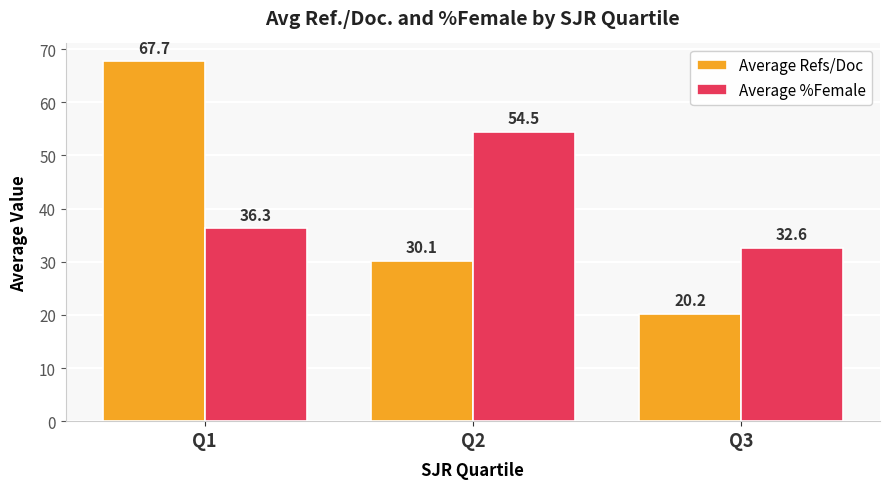

The value of Average %Female at Q1 is 36.3. True or false?

True